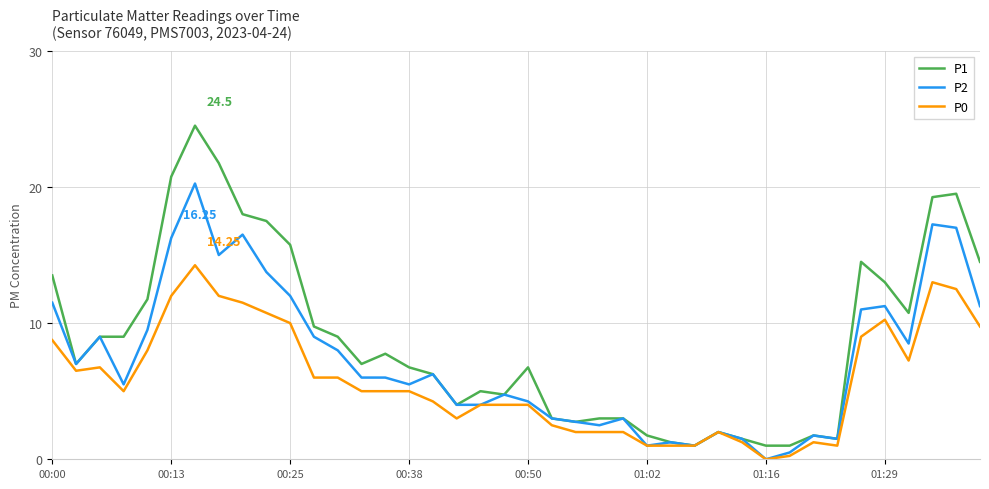

Rank the series by their maximum value, from lowest to highest.

P0, P2, P1